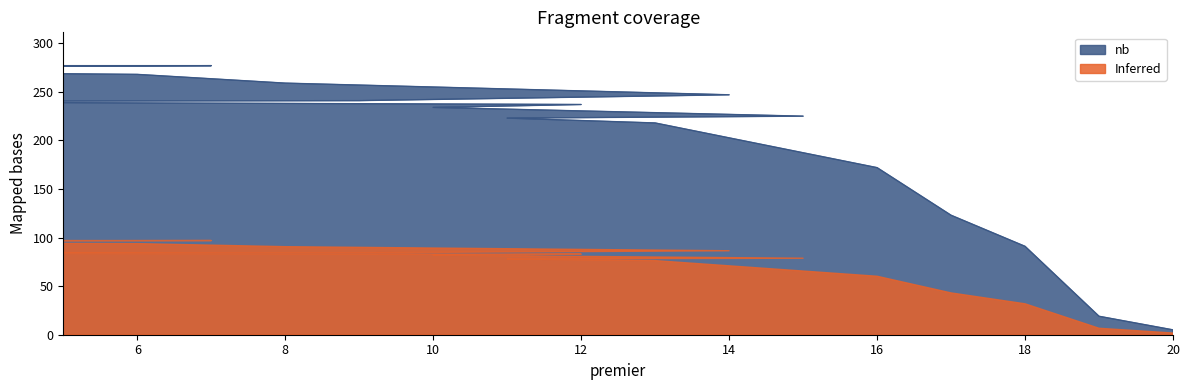

Where does the data first go above 240?

5